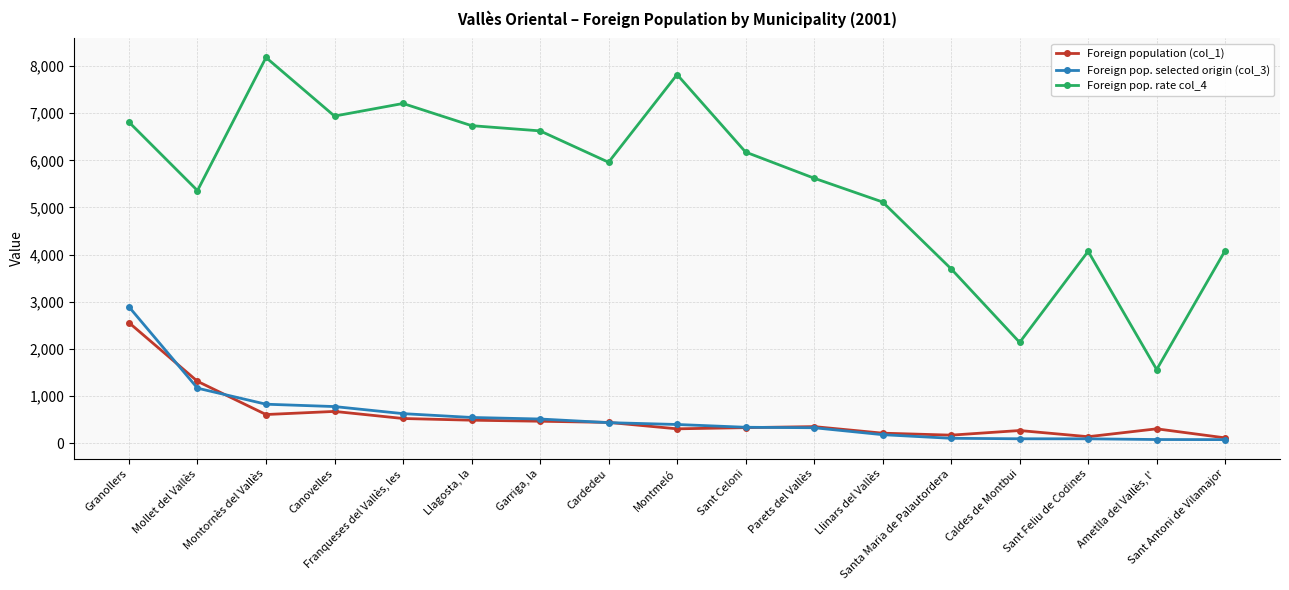

Rank the series by their maximum value, from highest to lowest.

Foreign pop. rate col_4, Foreign pop. selected origin (col_3), Foreign population (col_1)